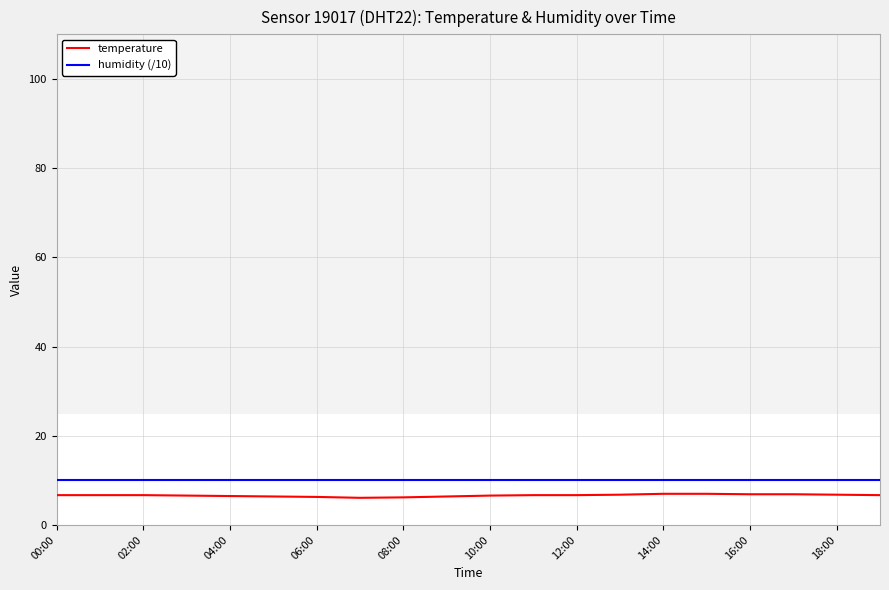

Which series has the widest spread of values?

temperature